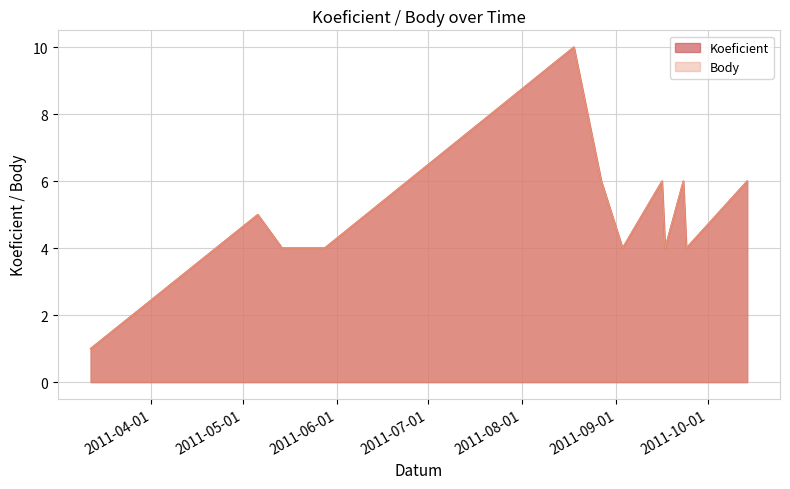

At which label does Koeficient reach its peak?

2011-08-18